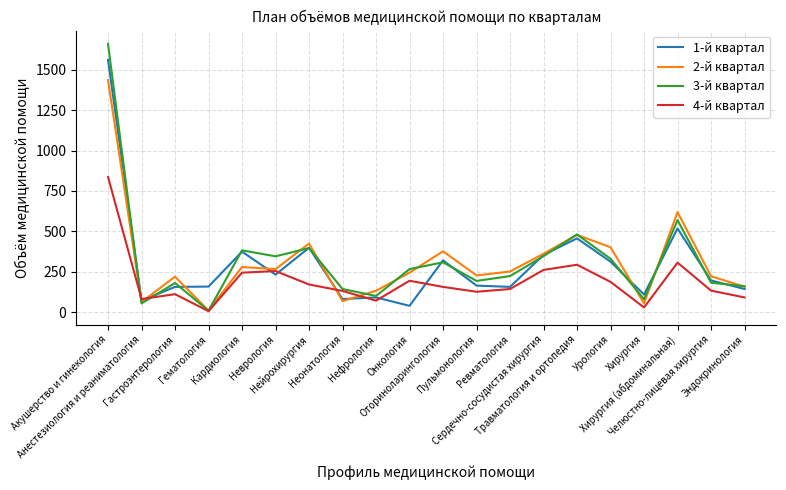

Which series has the widest spread of values?

3-й квартал